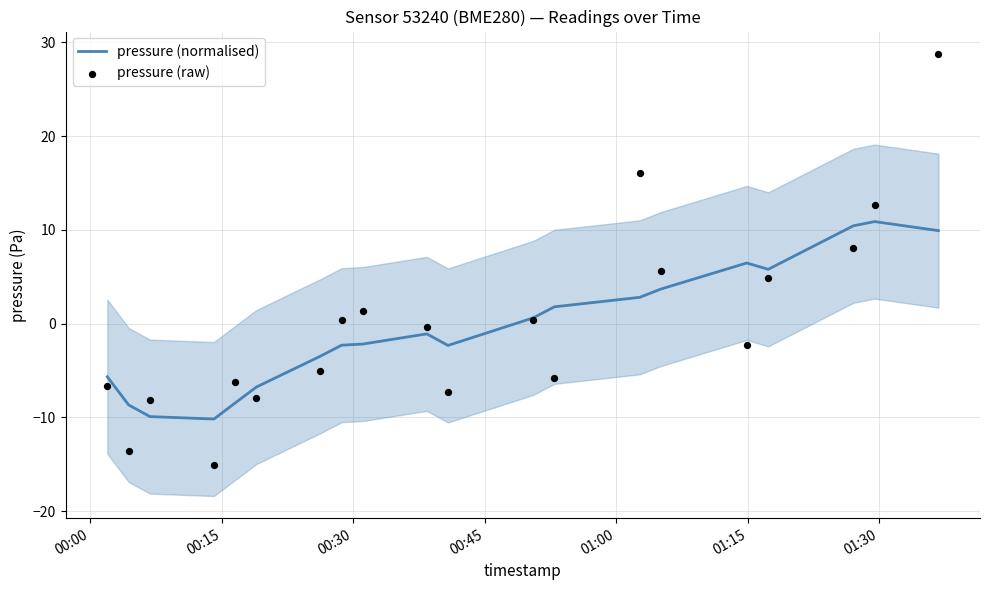

What are all the series names shown in the legend?

pressure (normalised), pressure (raw)